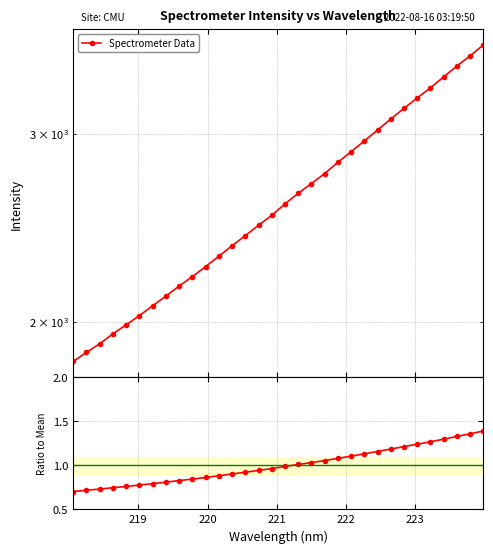

What is the smallest value displayed?

0.7